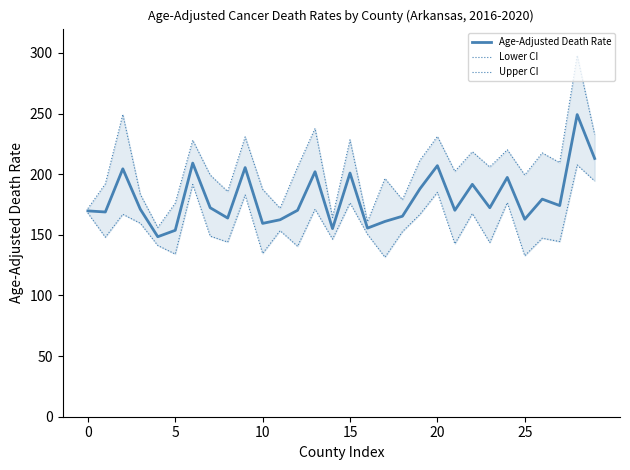

At how many categories does at least one series exceed 209?

13